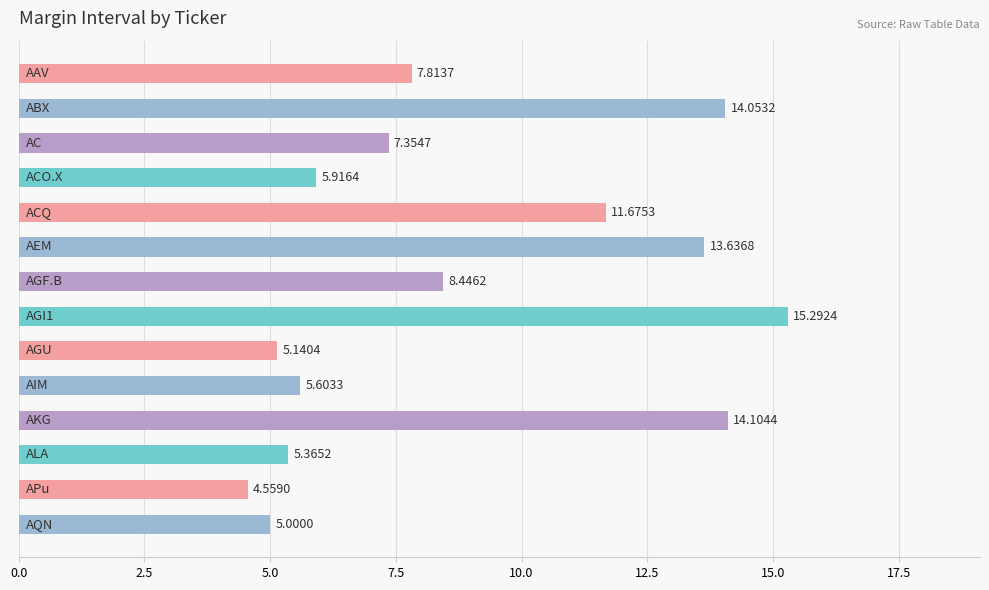

What is the maximum value shown in the chart?

15.3